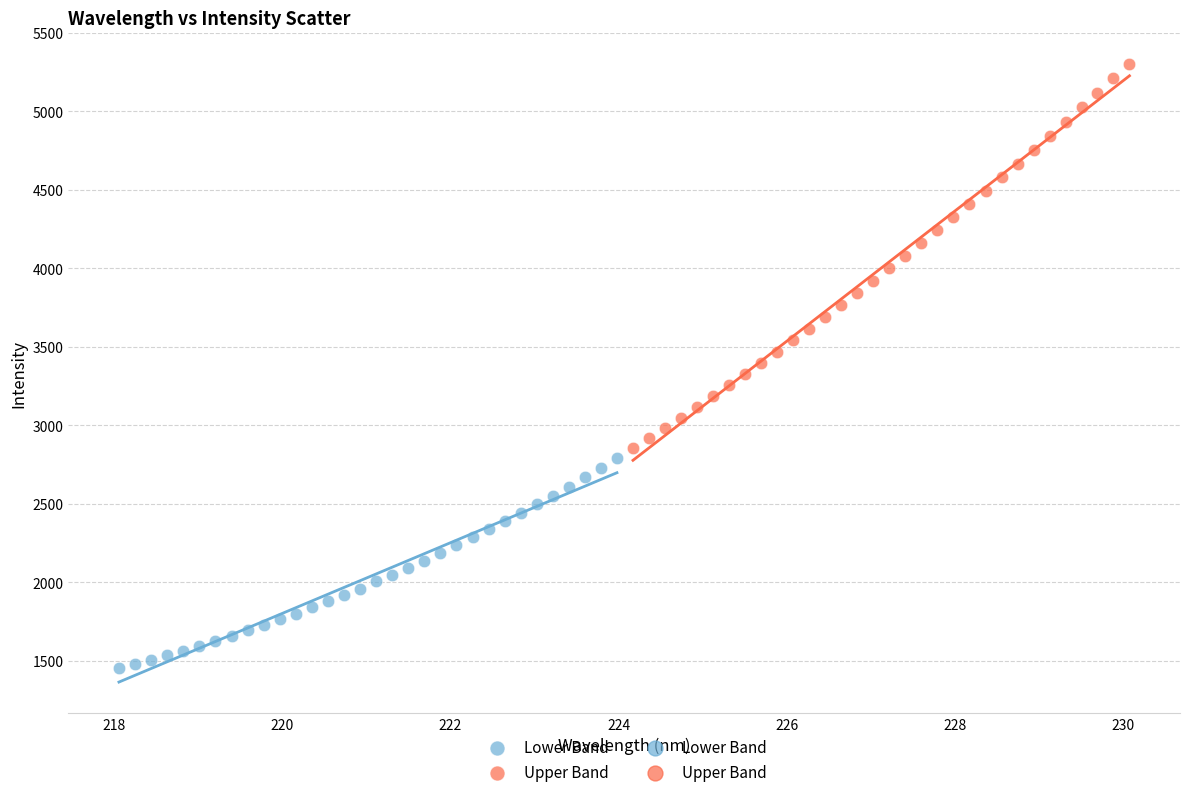

Which series contains the lowest Y value?

Lower Band